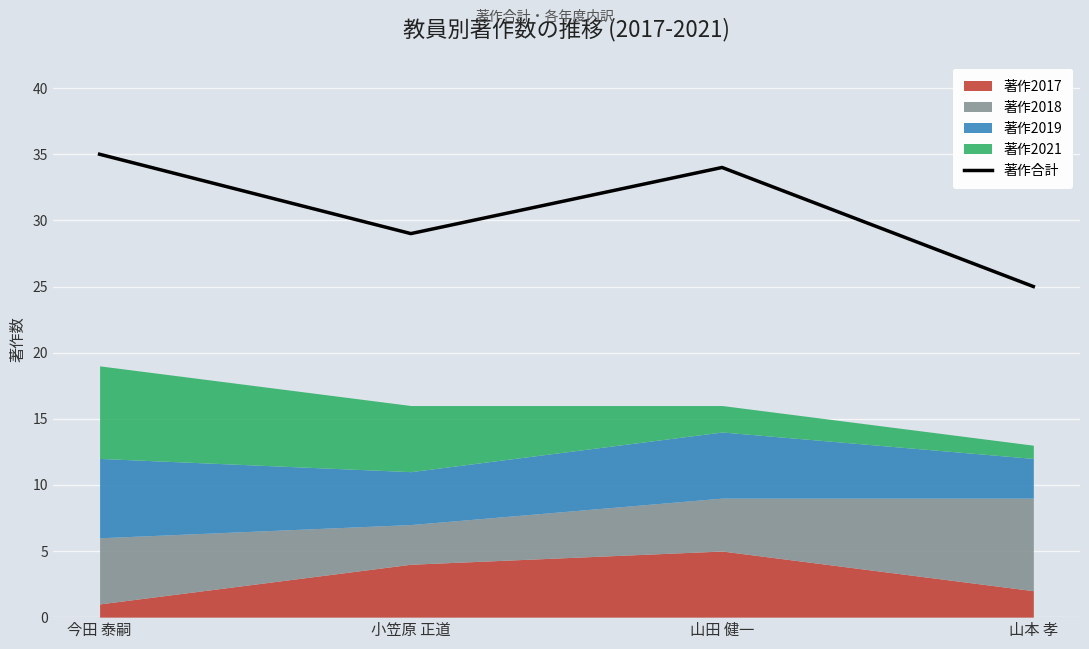

Count the values in the range 29 to 35.

3